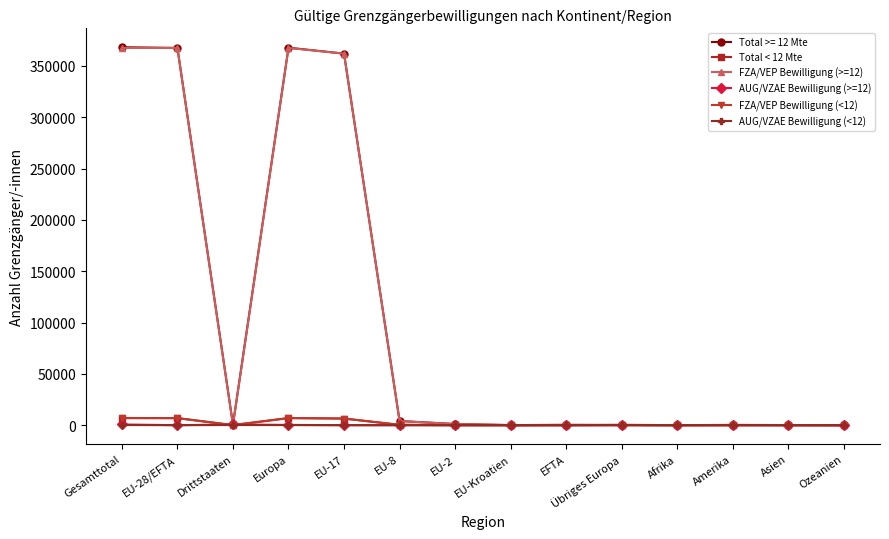

How many lines are shown in the chart?

6